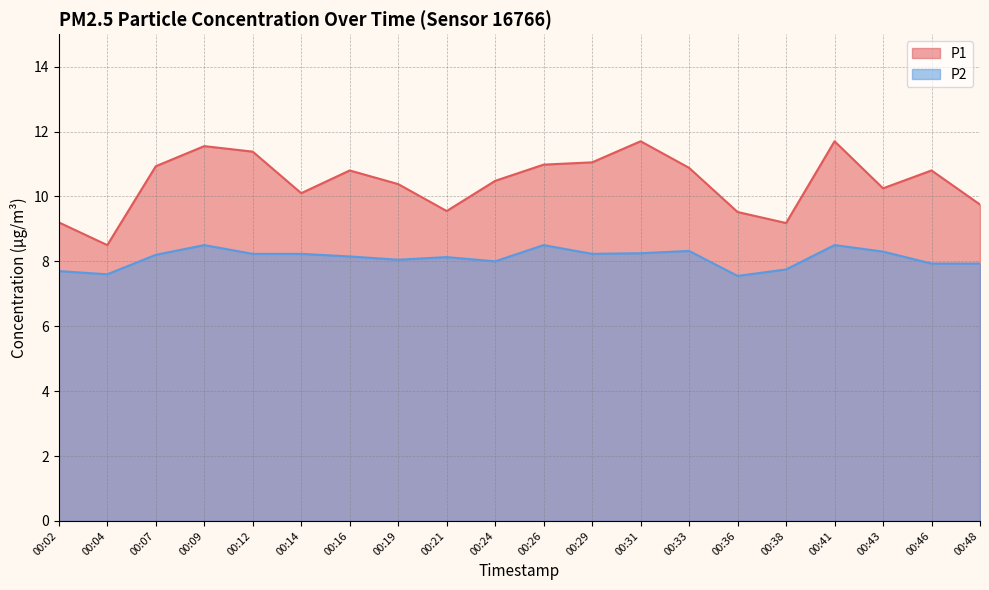

At which category is the sum across all series the highest?

00:41